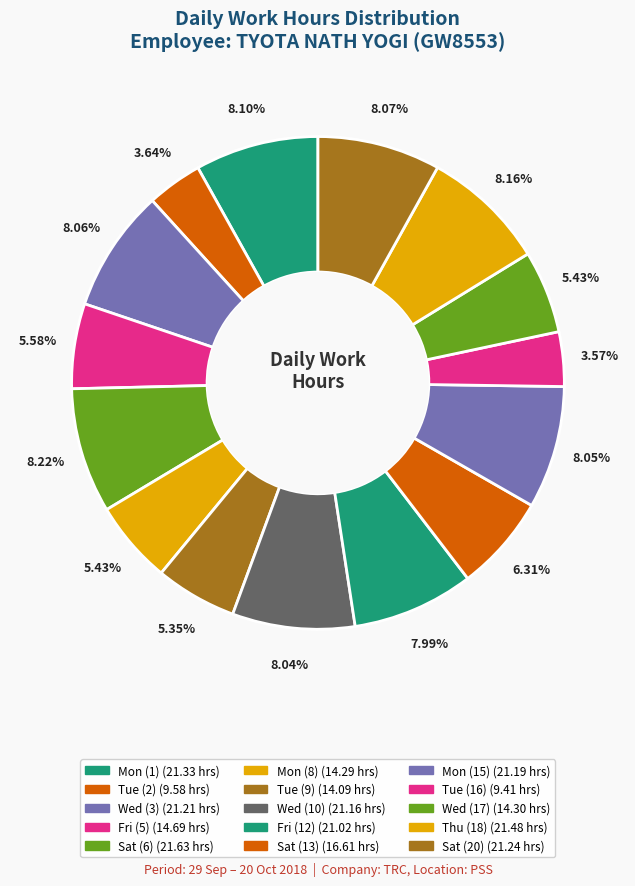

Rank the categories by value from highest to lowest.

Sat_1, Thu, Mon, Sat_3, Wed, Mon_3, Wed_2, Fri_2, Sat_2, Fri, Wed_3, Mon_2, Tue_2, Tue, Tue_3